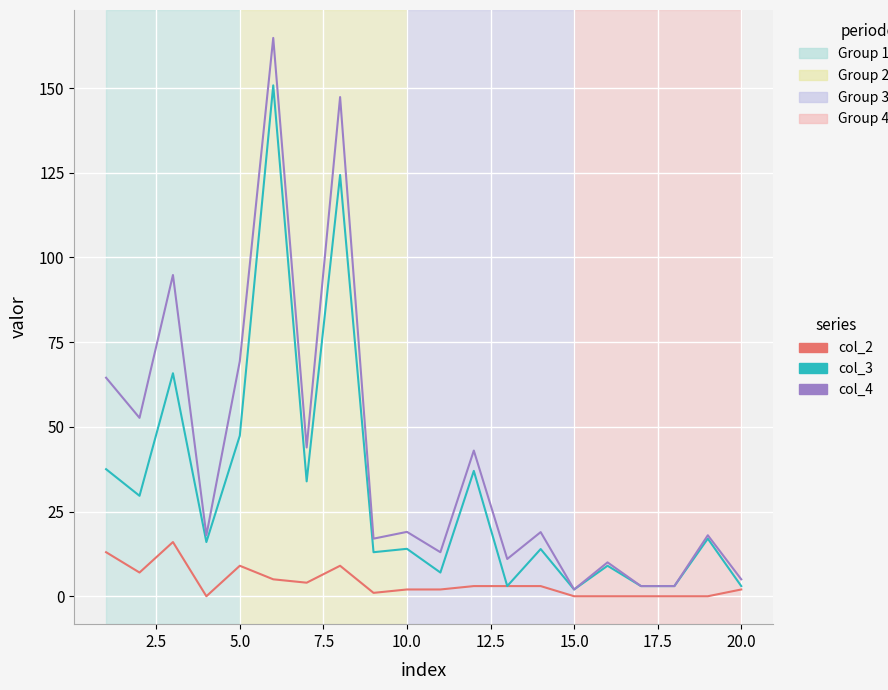

List the series in order of their overall mean, lowest first.

col_2, col_3, col_4